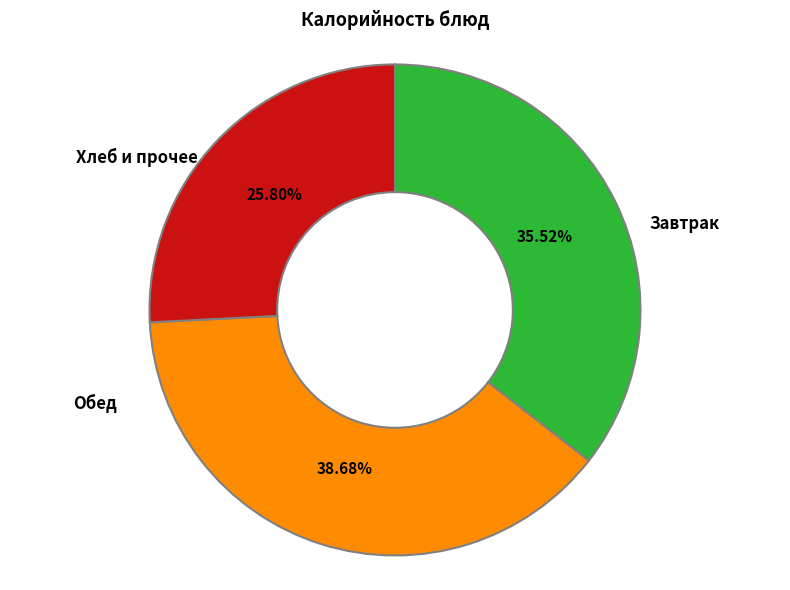

Which category has the smallest portion of the pie?

Хлеб и прочее